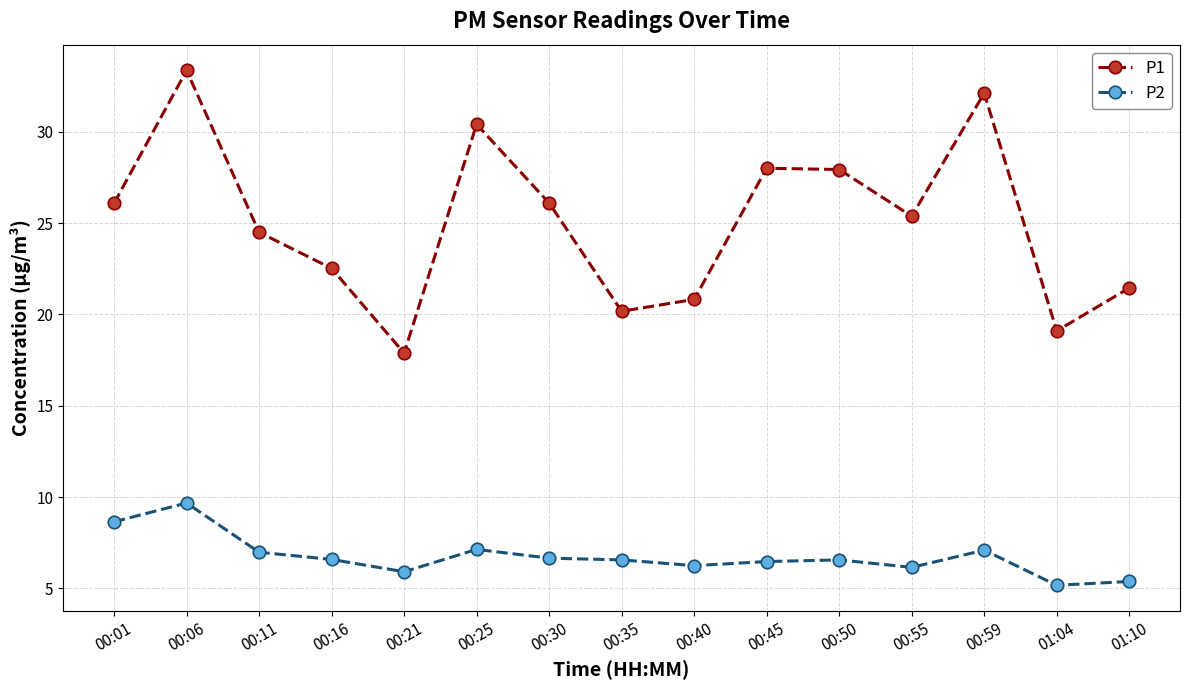

What is the value of the P1 point at the 3rd from the left?

24.5